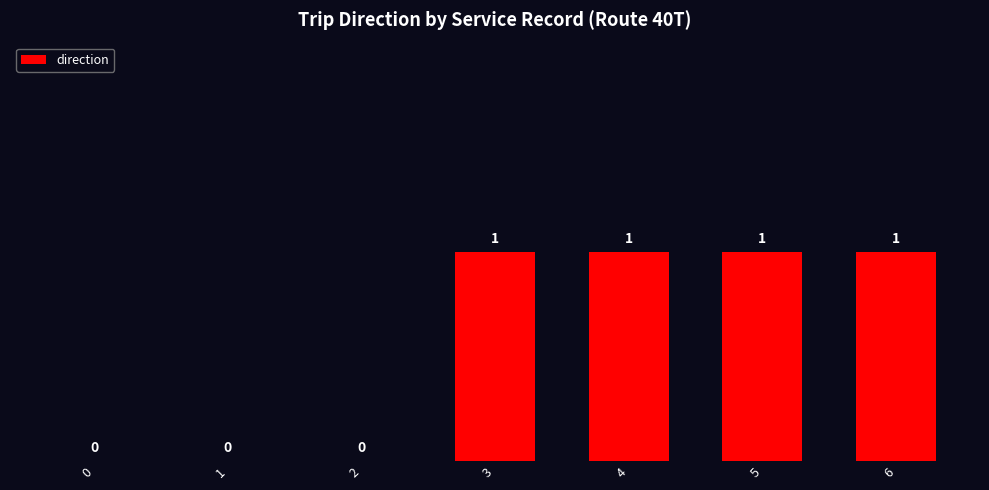

How many series are shown in this chart?

1